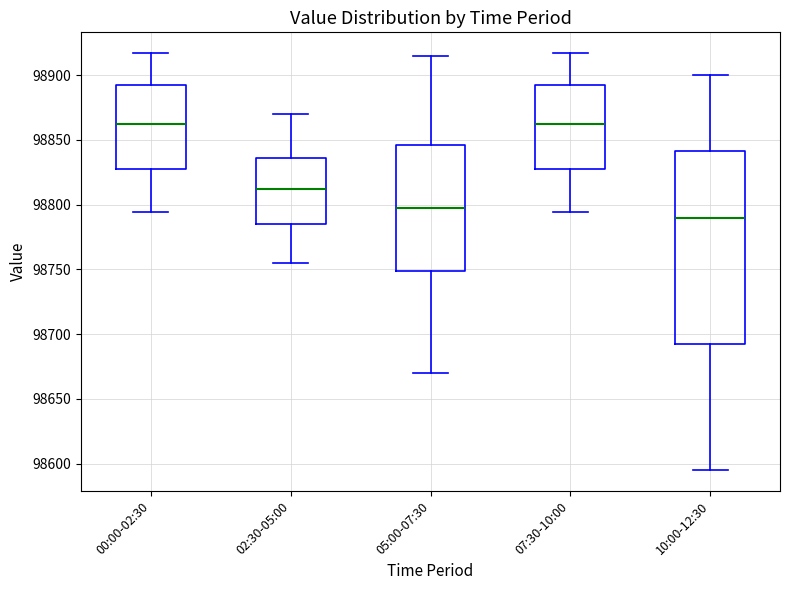

Where is the upper edge of the box for 07:30-10:00 on the y-axis? The values are not printed on the chart, so give them approximately, as read against the axis.

98890